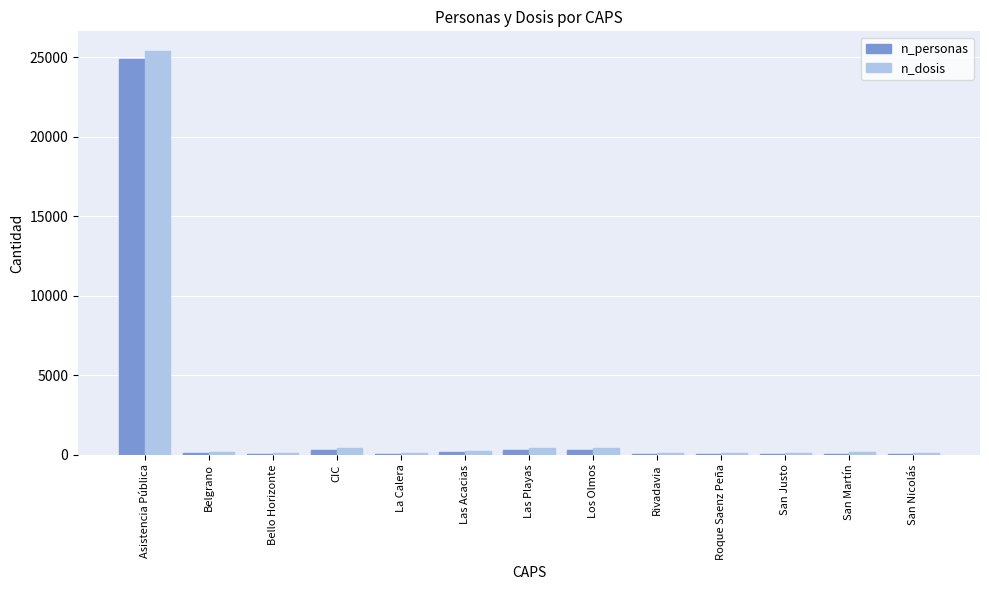

Are the bars grouped side by side (vs. stacked)?

Yes